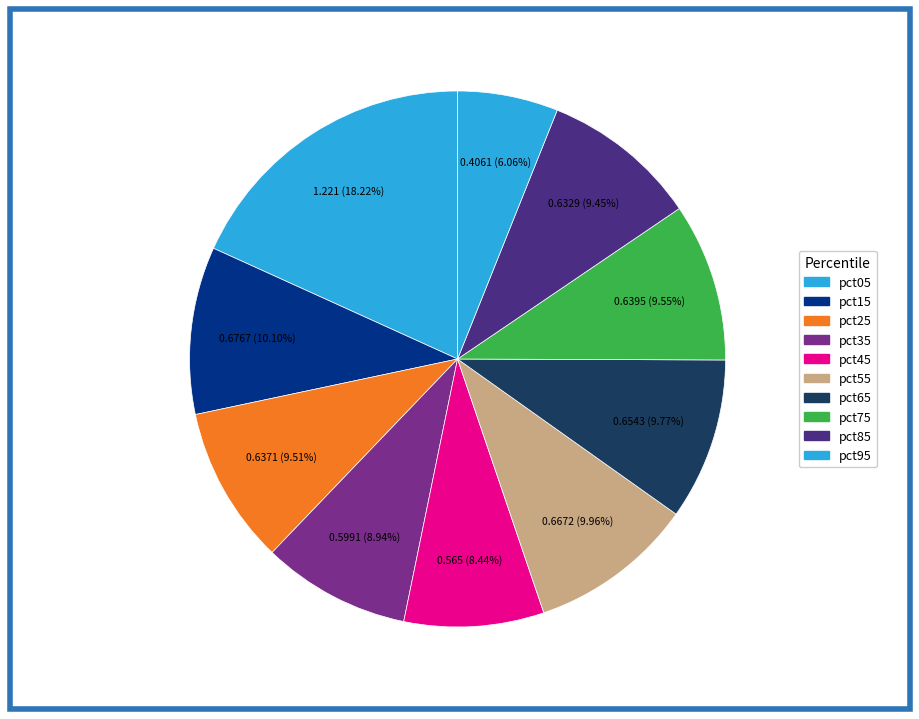

To the nearest percent, what is the difference between the pct35 and pct95 slice percentages?

3%